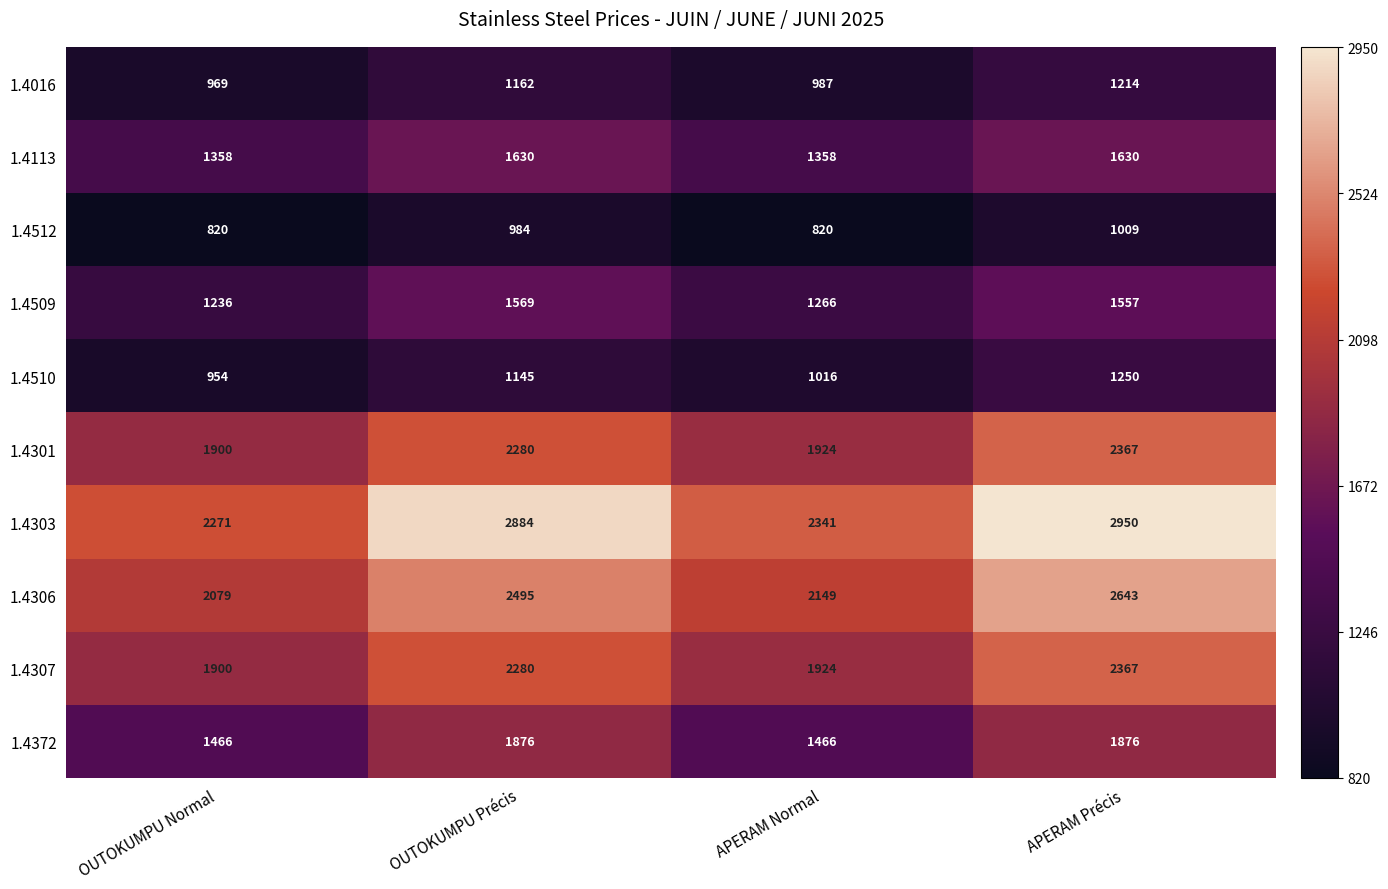

Is the value of 1.4306 at APERAM Précis greater than the value of 1.4303 at APERAM Normal?

Yes